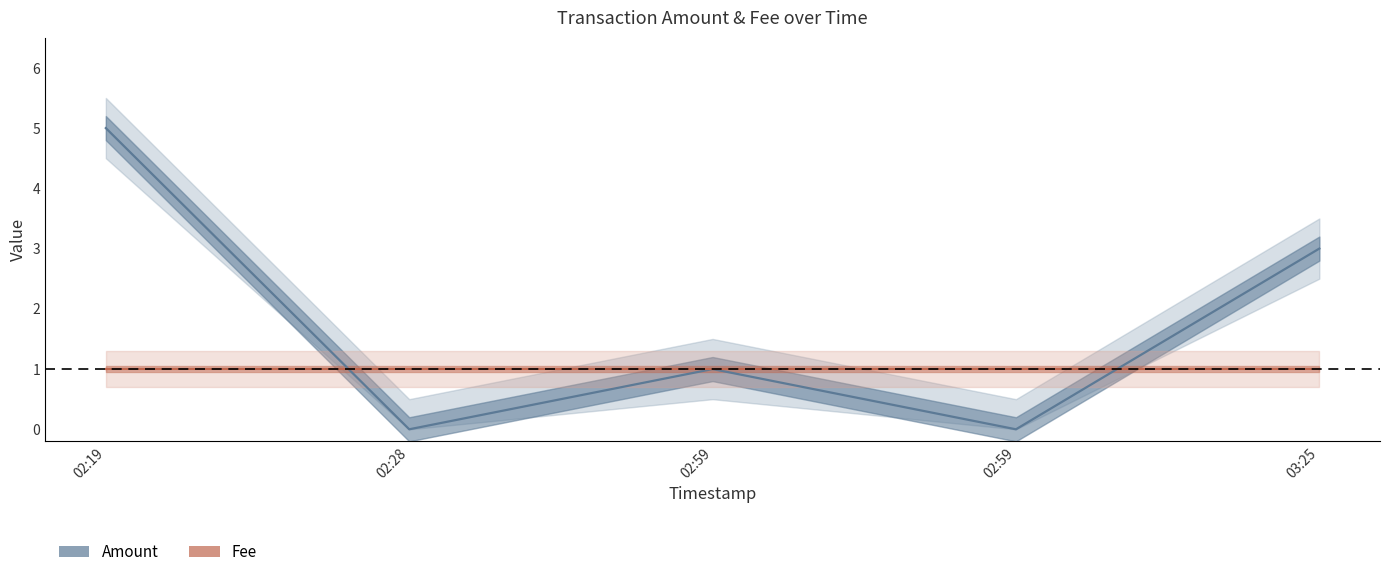

Read the Amount value at 02:59.

1